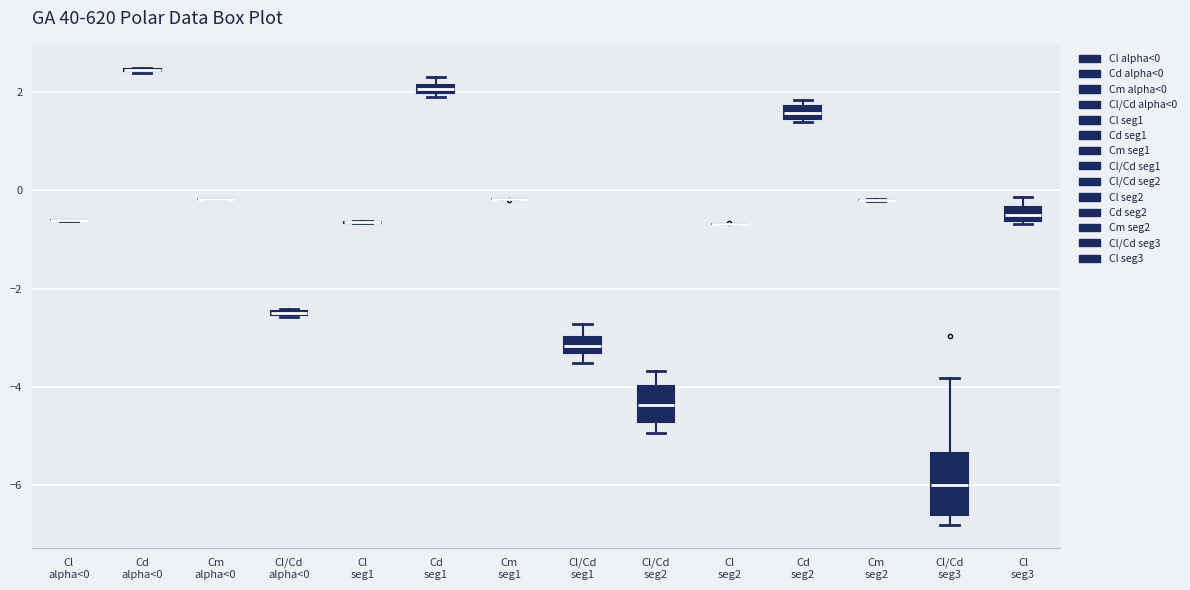

Comparing the boxes themselves (not the whiskers), which one is the tallest?

Cl/Cd seg3